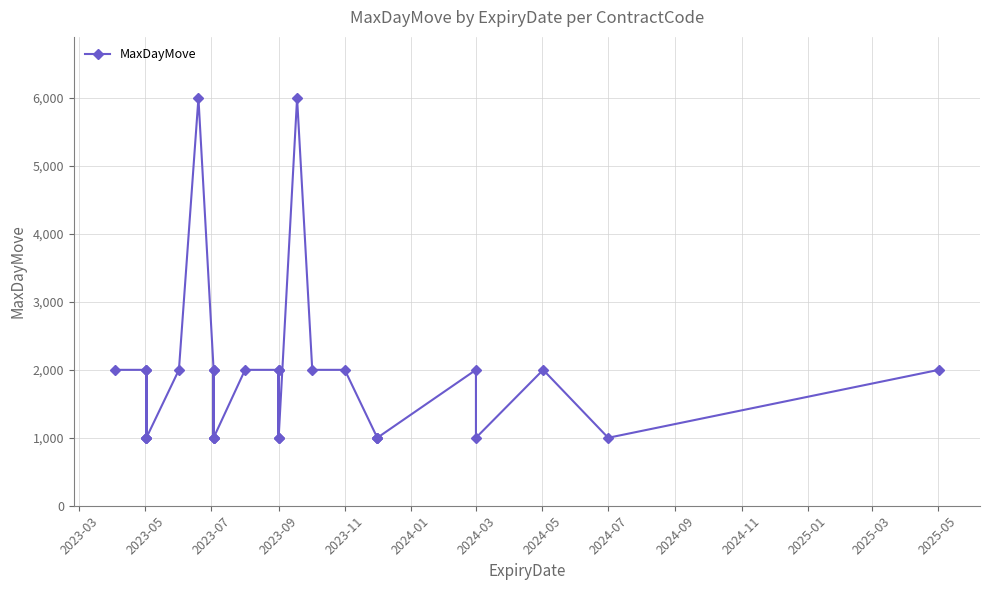

True or false: there are more than 1 points higher than both neighbors.

True